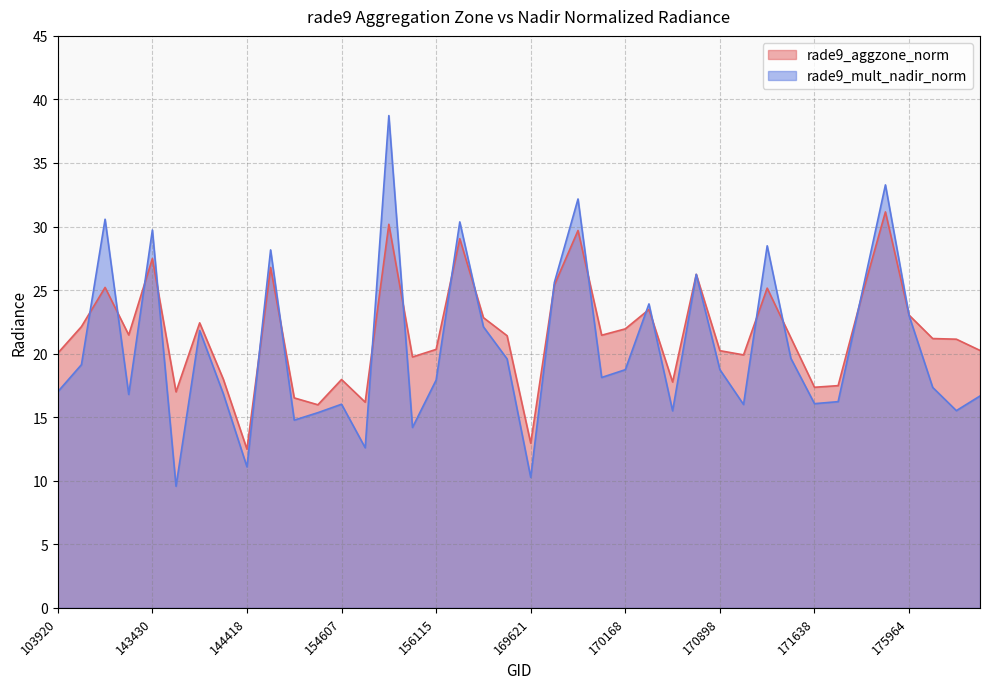

At which category does rade9_aggzone_norm reach its first local valley?

122425